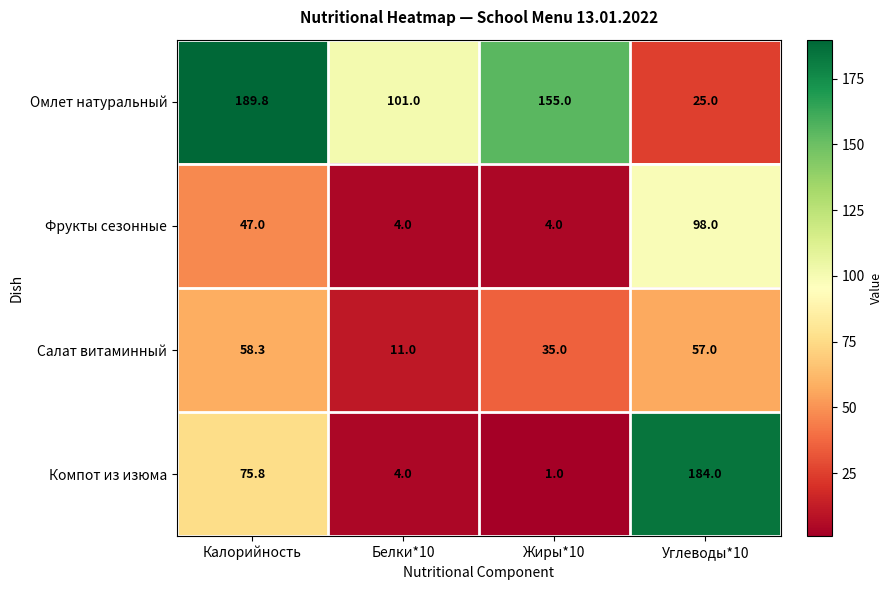

What is the difference between the maximum and minimum values in the Компот из изюма series?

183.0